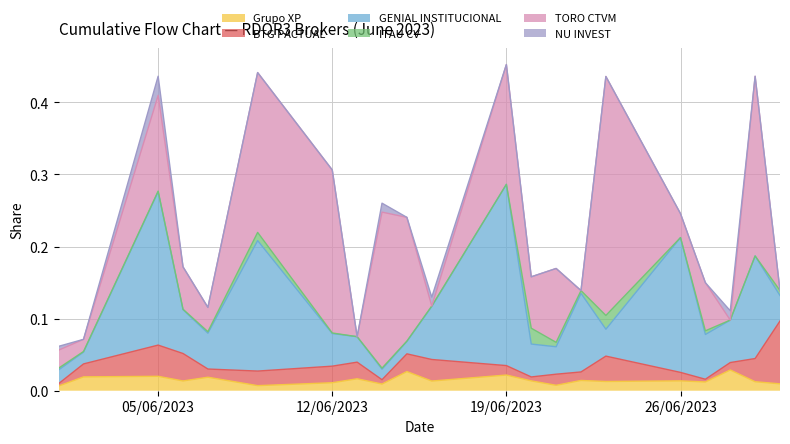

Which category has the lowest value in the NU INVEST series?

2023-06-02